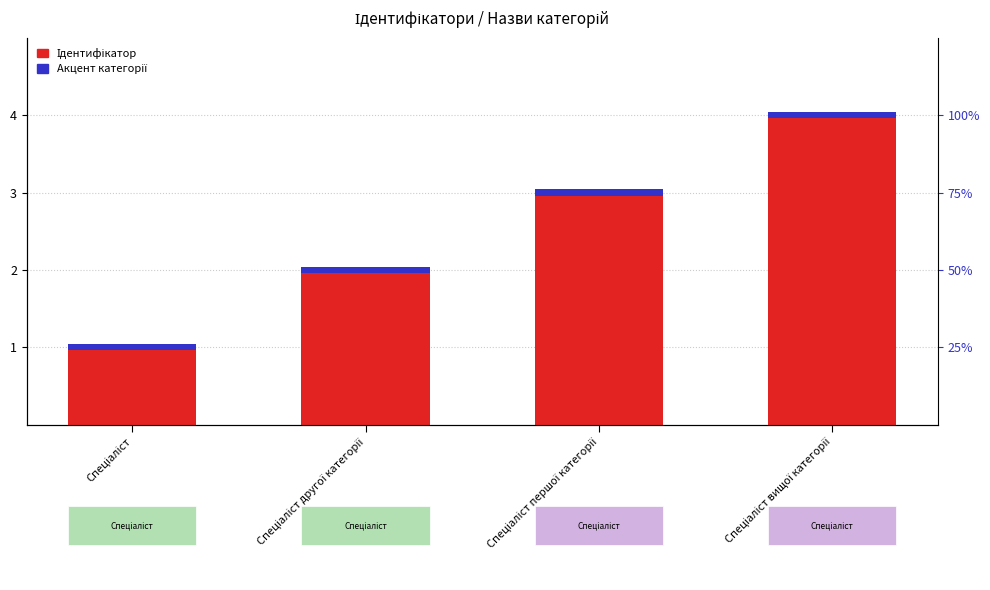

How many categories are shown in the chart?

4